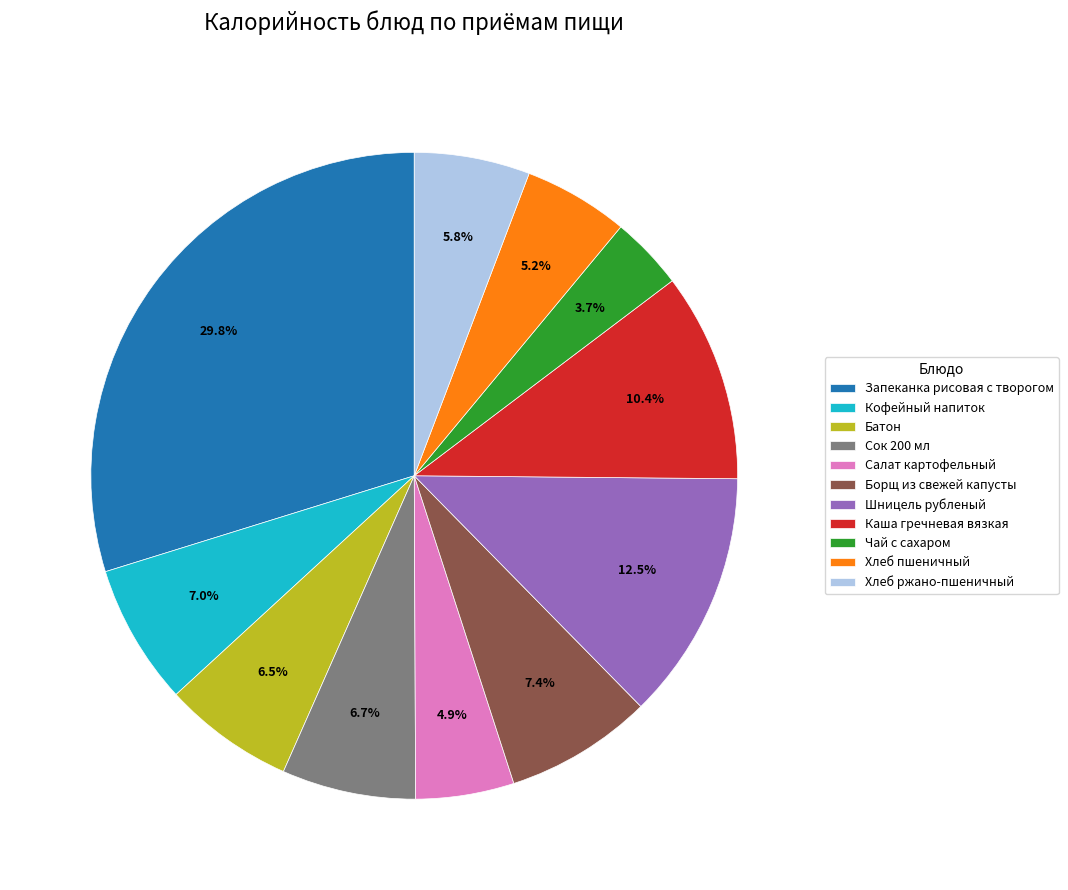

Is there any slice that represents more than half of the pie?

No